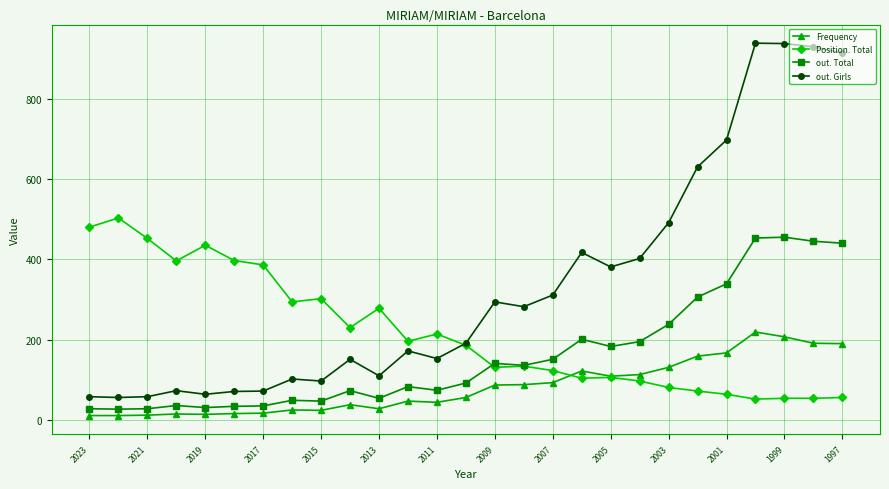

What is the difference between the maximum and second lowest values in the out. Girls series?

880